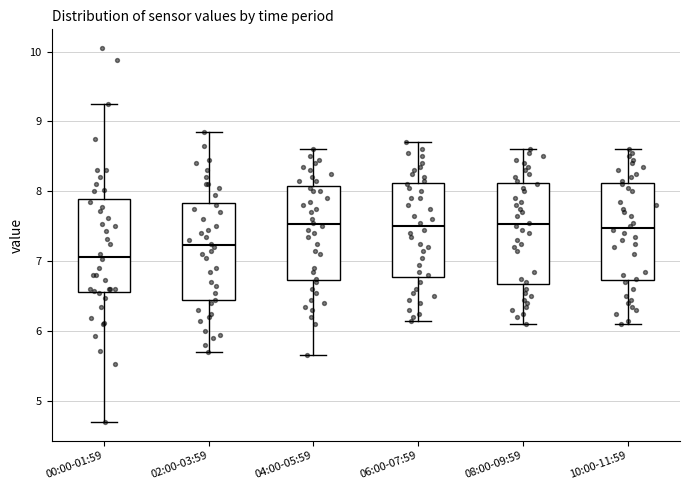

Which box has the lowest median line?

00:00-01:59